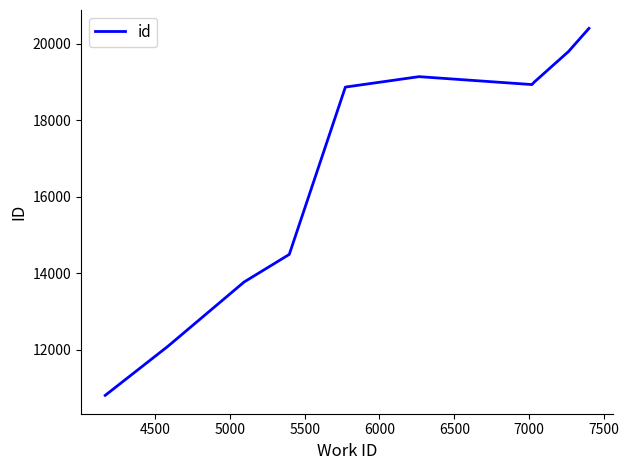

What is the minimum value shown in the chart?

10800